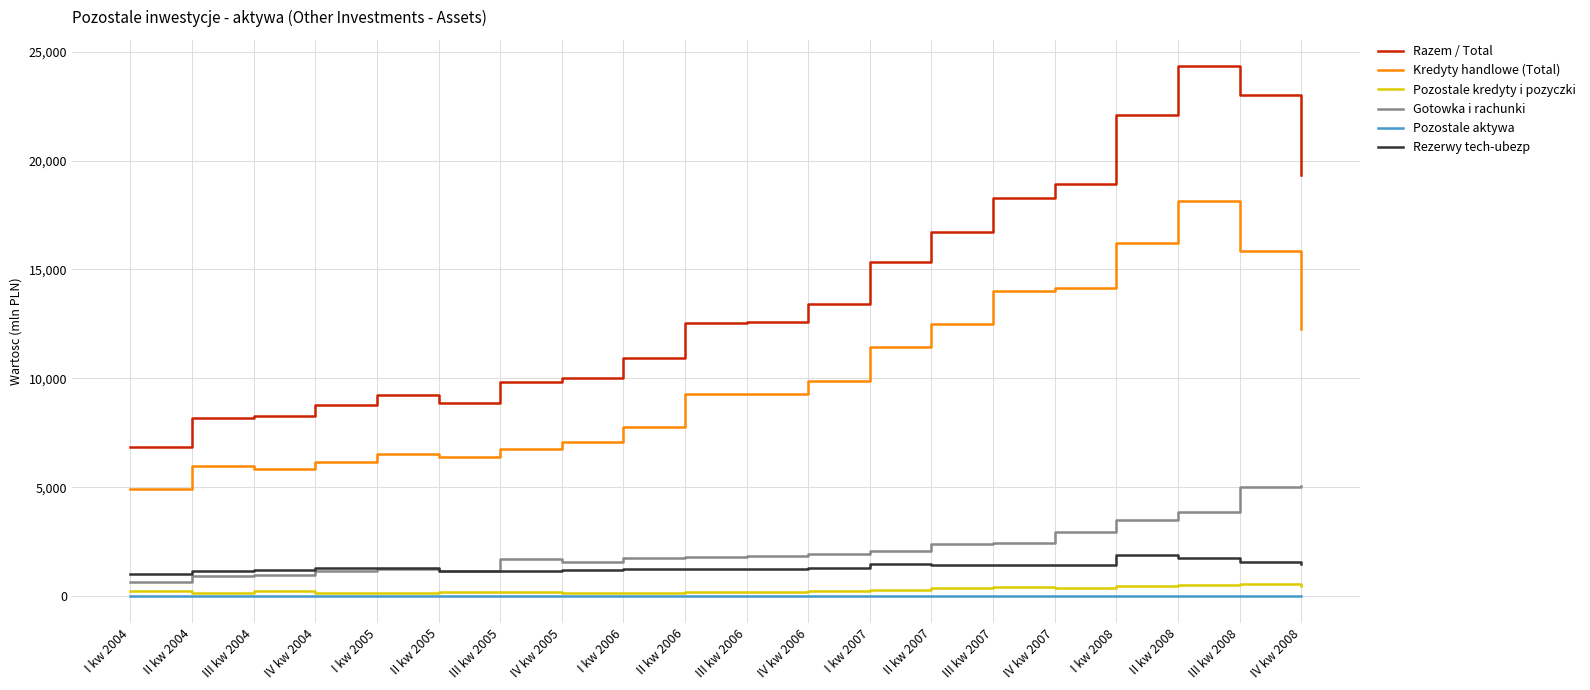

What is the average value of the Razem / Total series?

13870